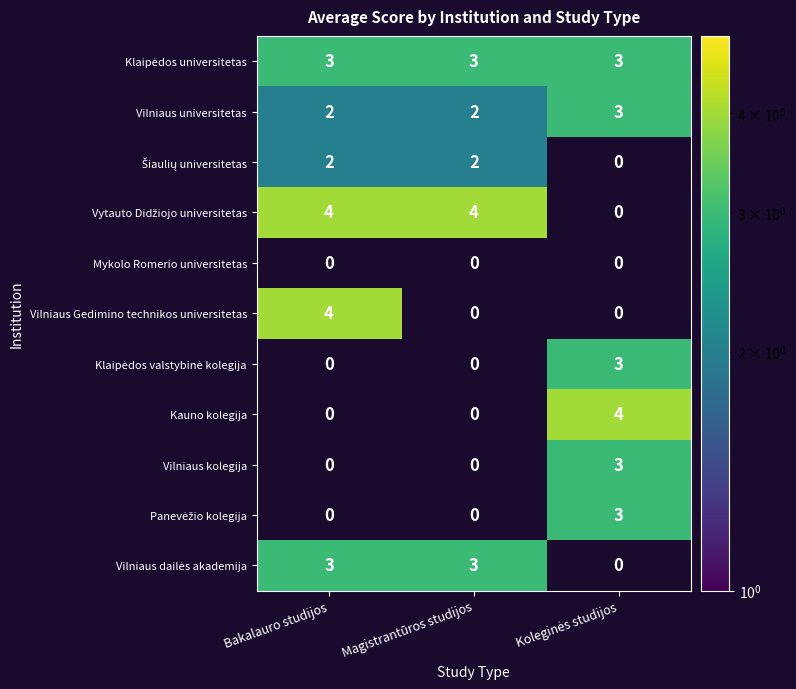

How many Vilniaus universitetas values are between 2 and 3?

3